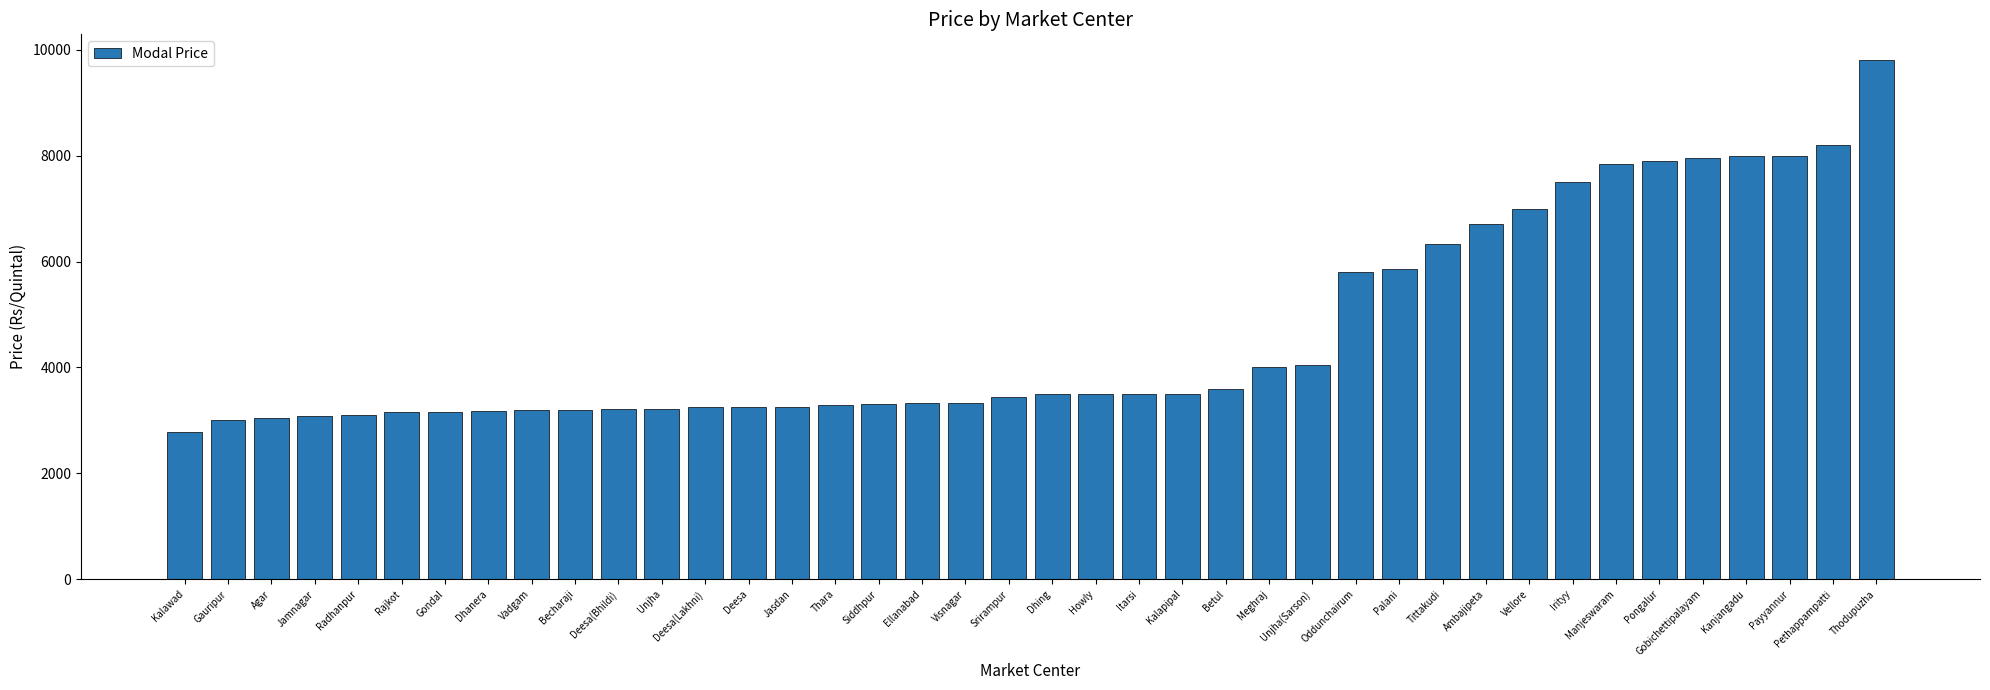

What is the value of the 22nd bar from the left?

3500